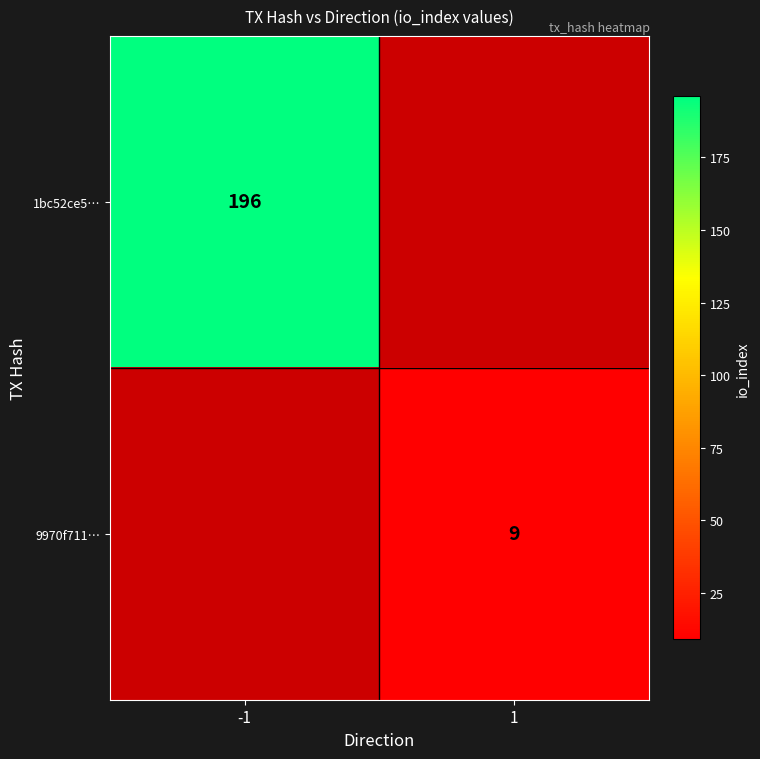

The 1bc52ce5… series shows 196 at -1. True or false?

True